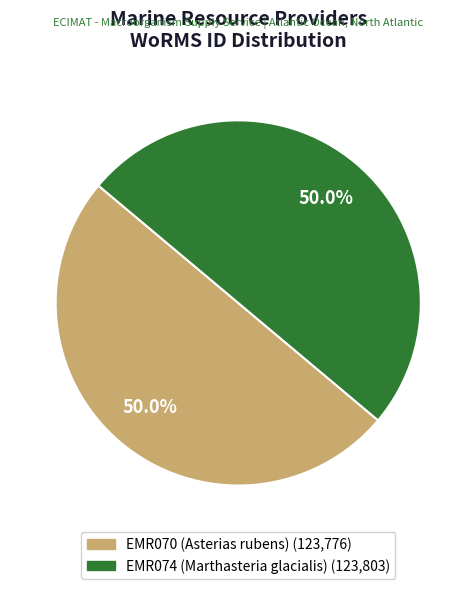

To the nearest percent, what percentage of the pie is EMR074 (Marthasteria glacialis)?

50%